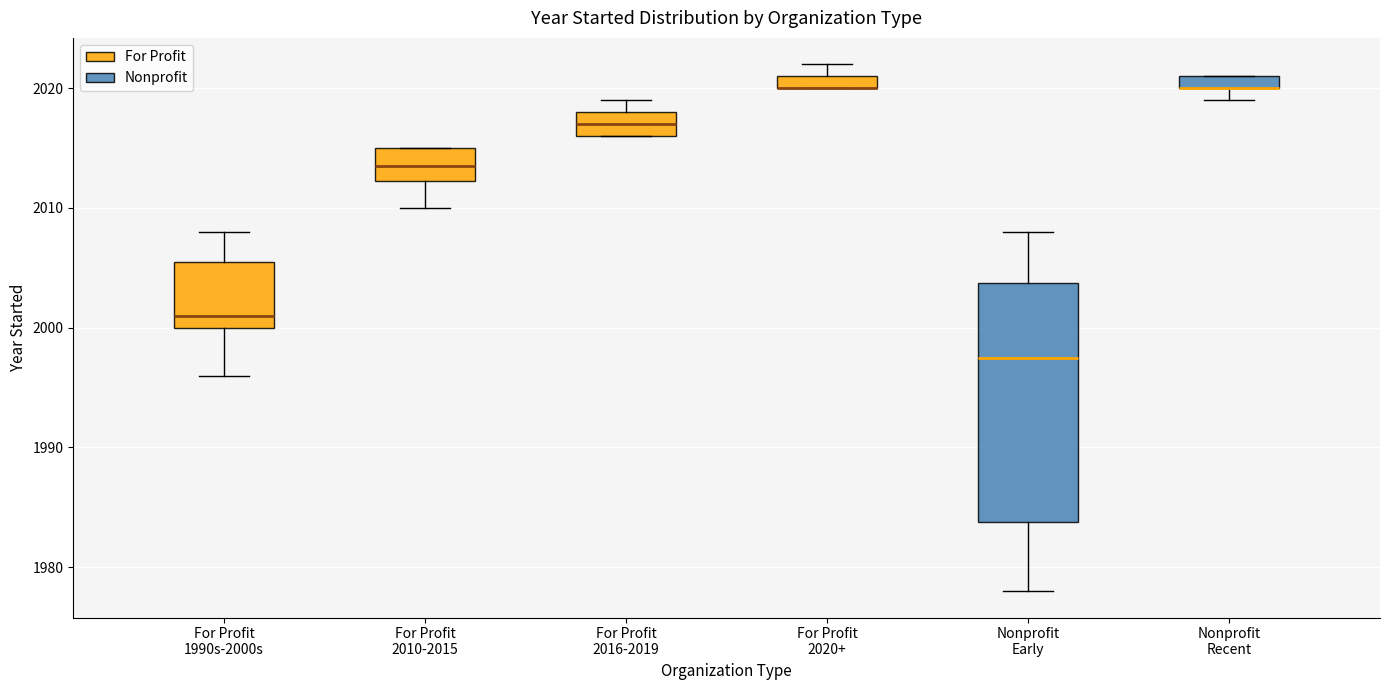

Where is the upper edge of the box for Nonprofit Recent on the y-axis? The values are not printed on the chart, so give them approximately, as read against the axis.

2021